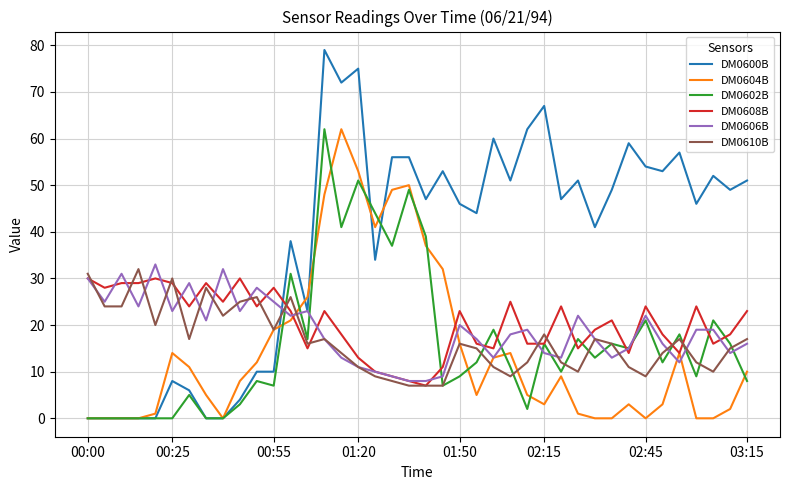

Which series has the largest range (max minus min)?

DM0600B